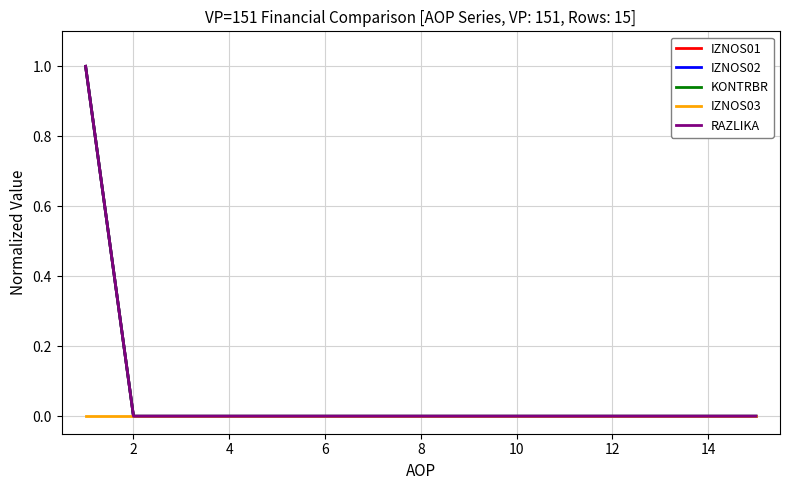

True or false: IZNOS03 and KONTRBR intersect in this chart.

False